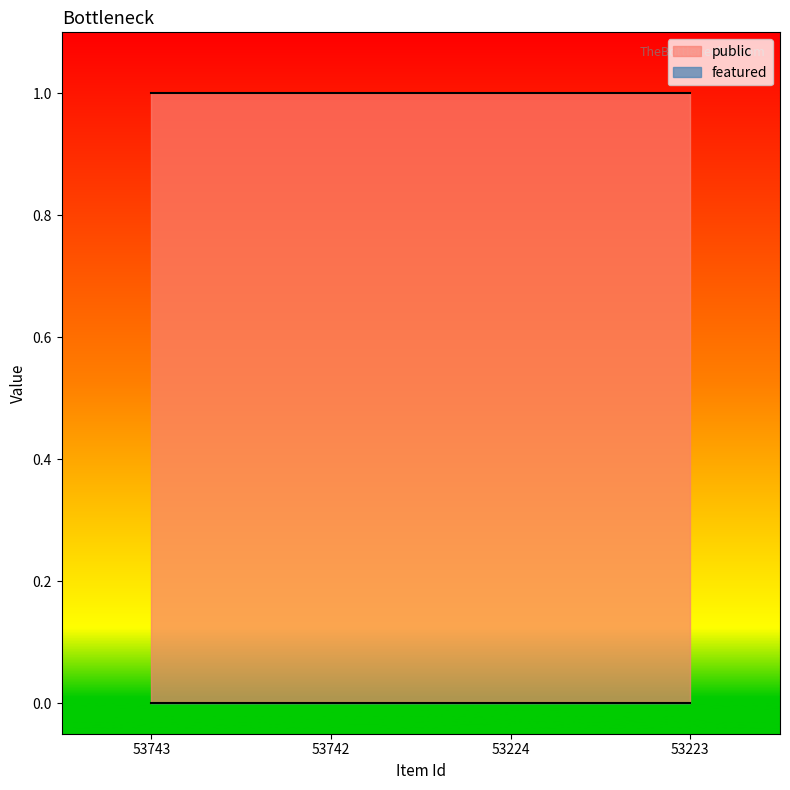

Between 53223 and 53743, which is larger?

53223